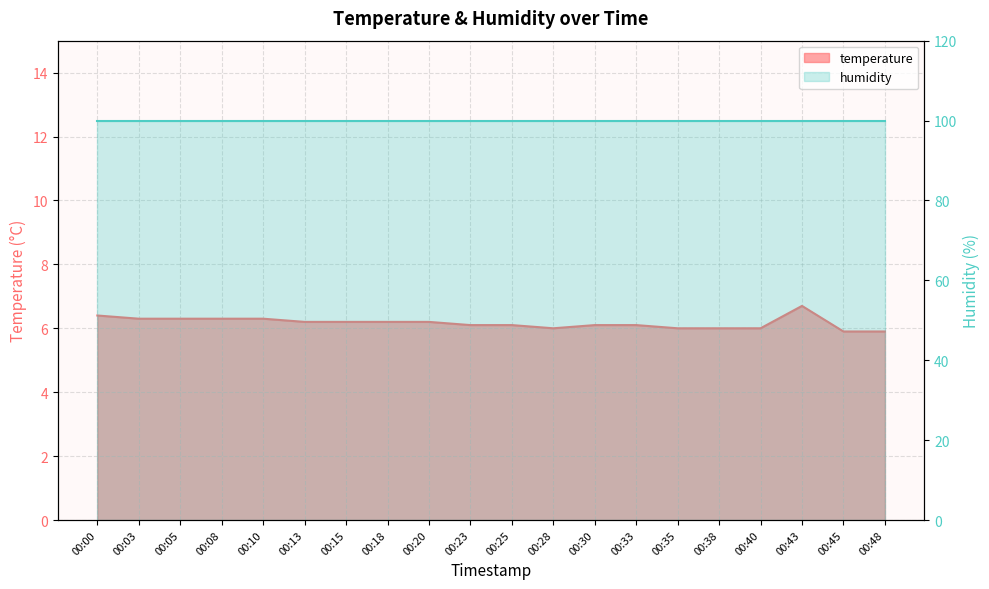

How many values are between 6 and 7?

18